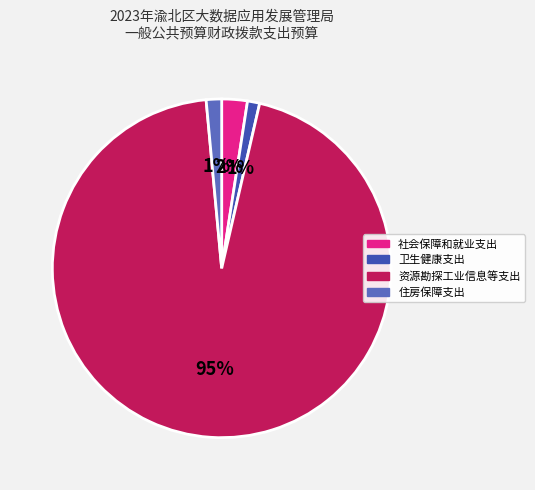

Do 社会保障和就业支出 and 资源勘探工业信息等支出 together represent more than half of the pie?

Yes